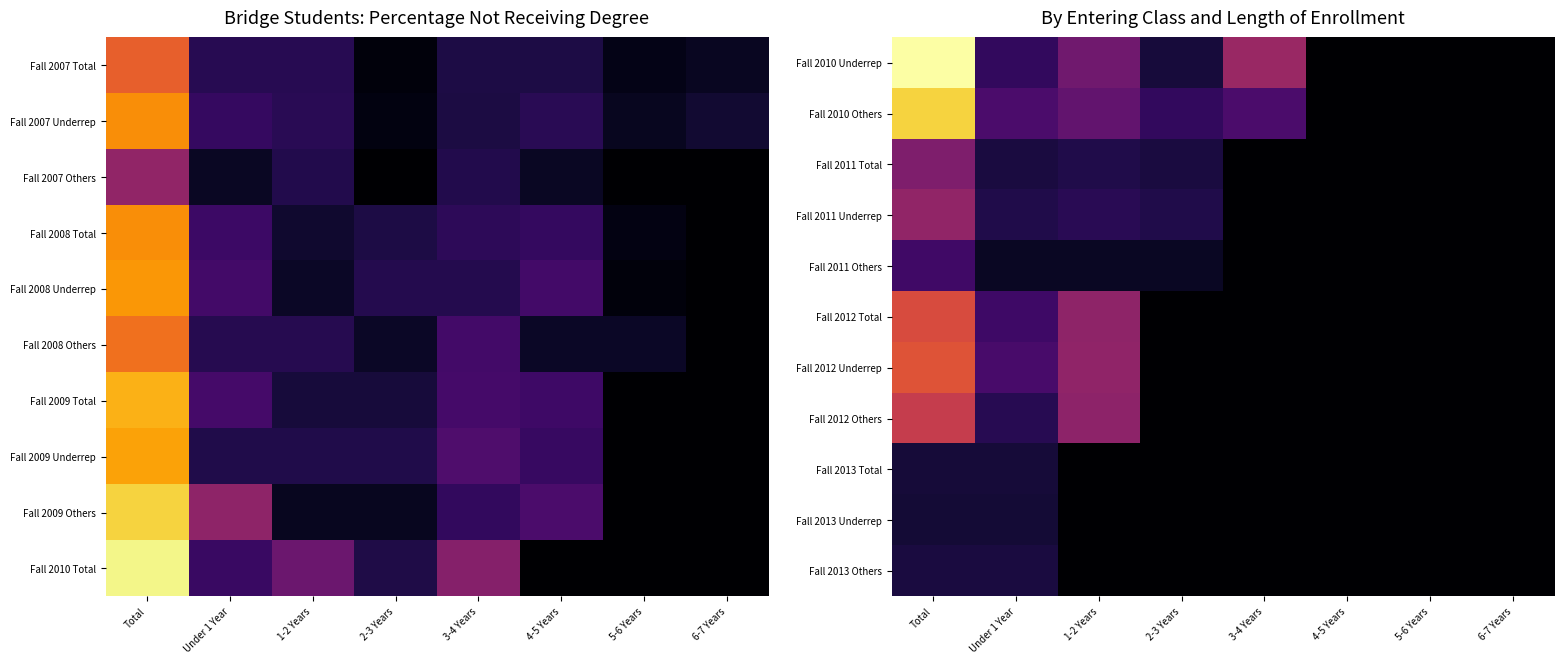

Is it true that Fall 2013 Total equals -0.0 at 6-7 Years?

False